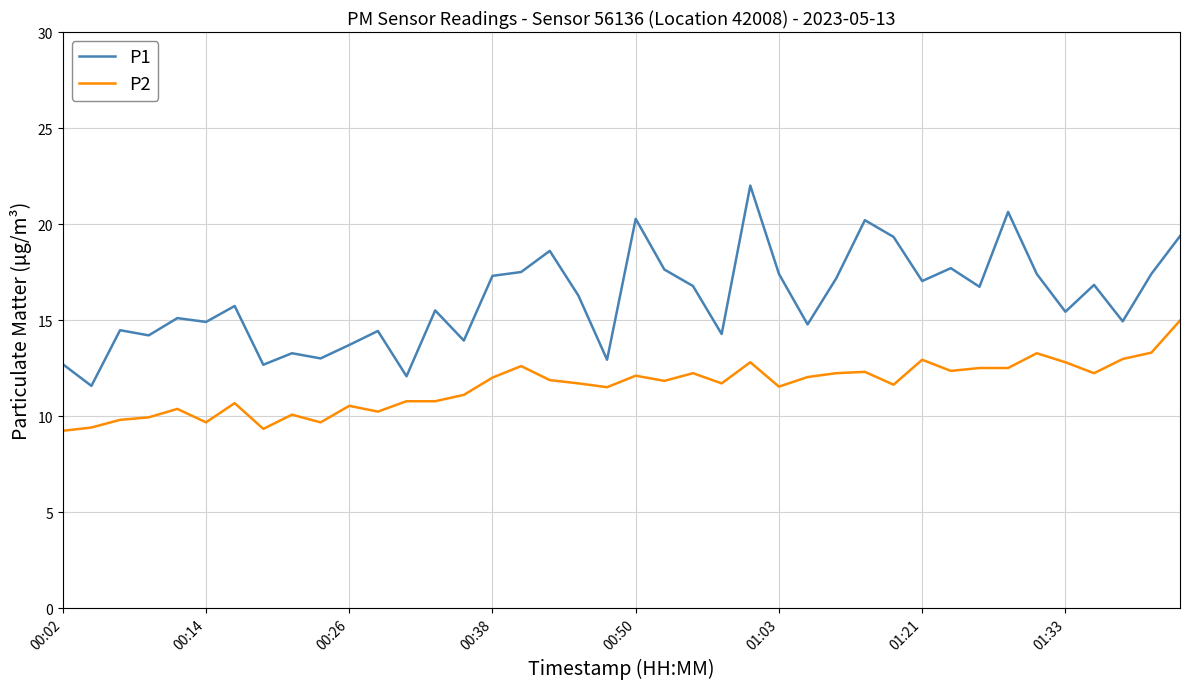

Rank the series by their maximum value, from lowest to highest.

P2, P1